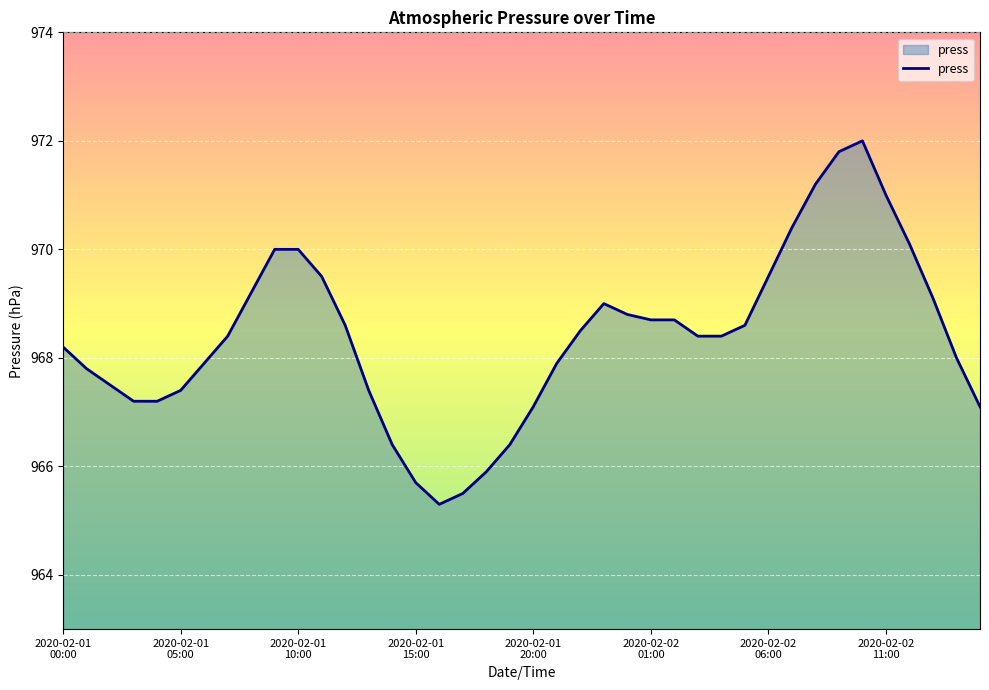

What is the smallest value displayed?

965.3